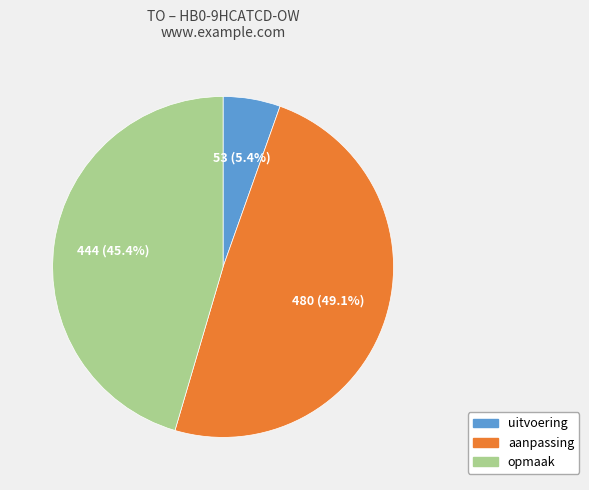

How many slices are in this pie chart?

3